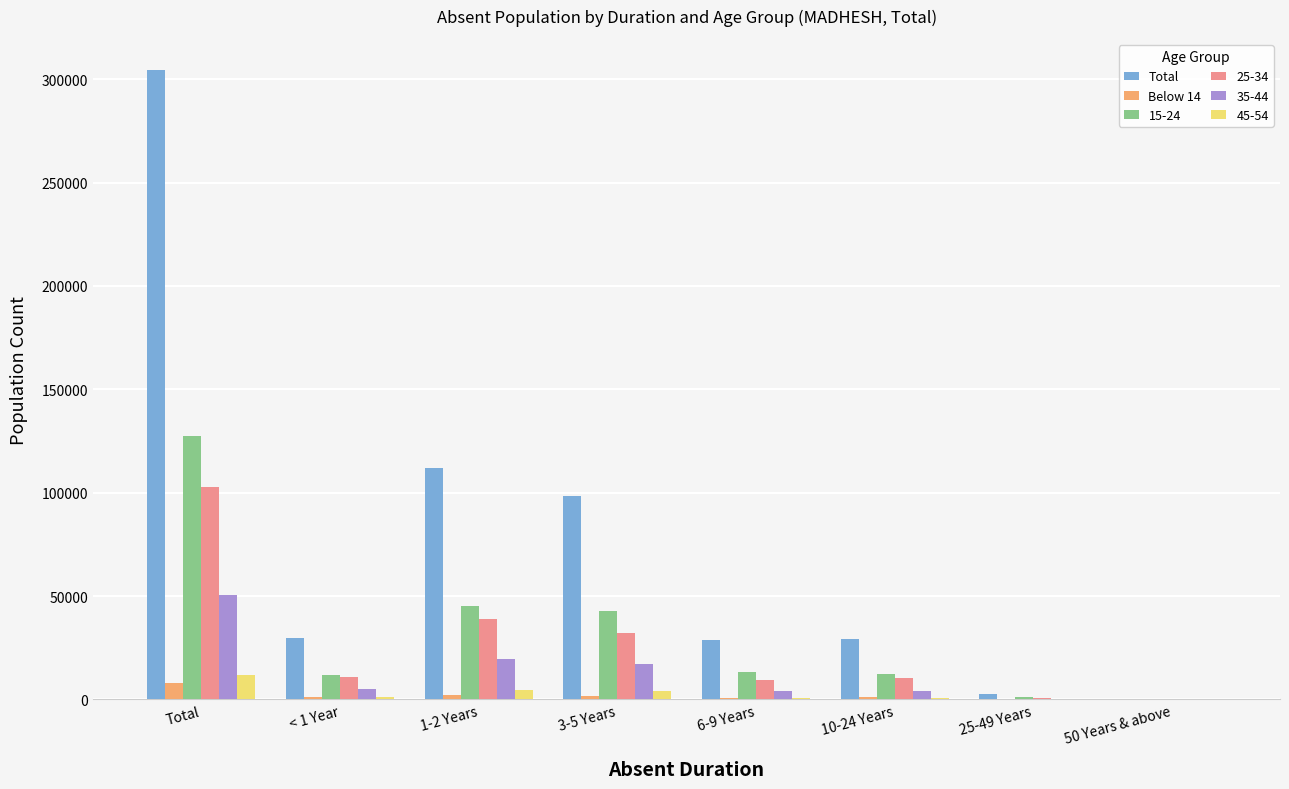

Which label corresponds to the largest value in the chart?

Total